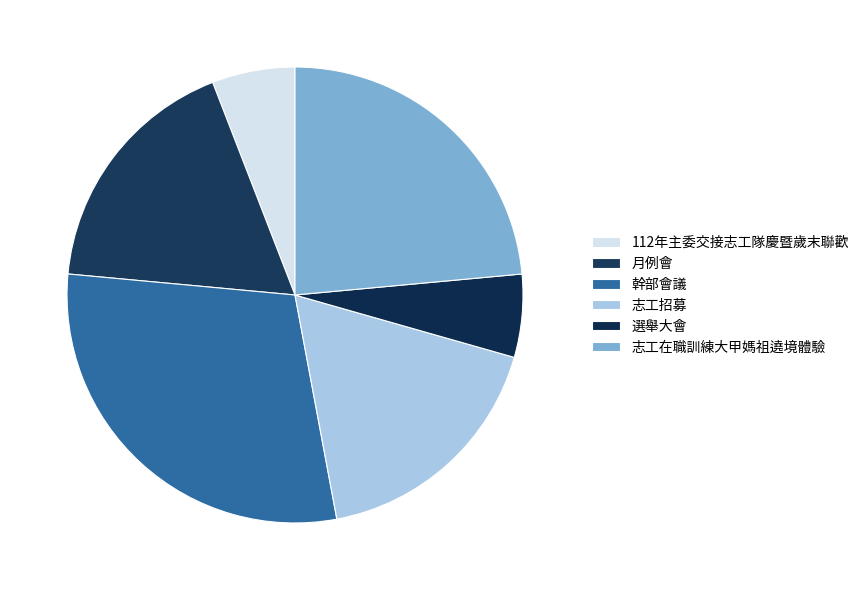

The 志工在職訓練大甲媽祖遶境體驗 slice represents 16% of the pie. True or false?

False